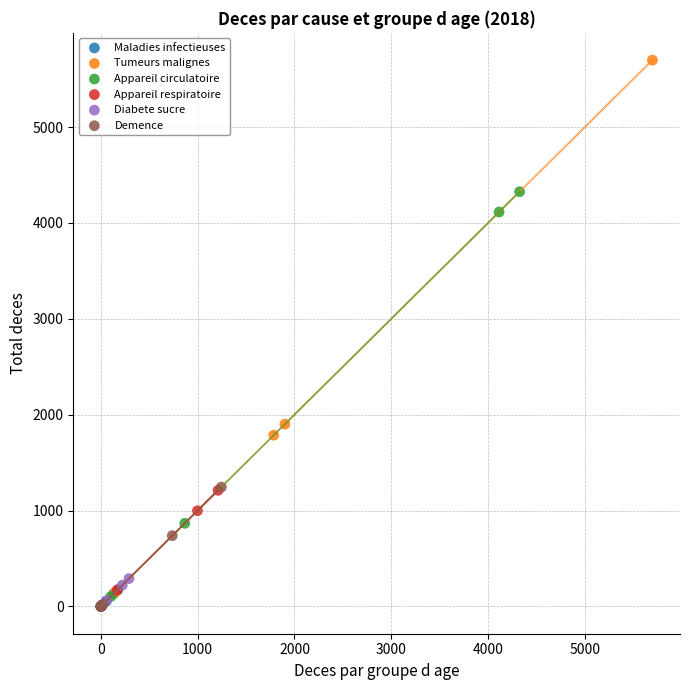

Which series has the largest Y range (max minus min)?

Tumeurs malignes